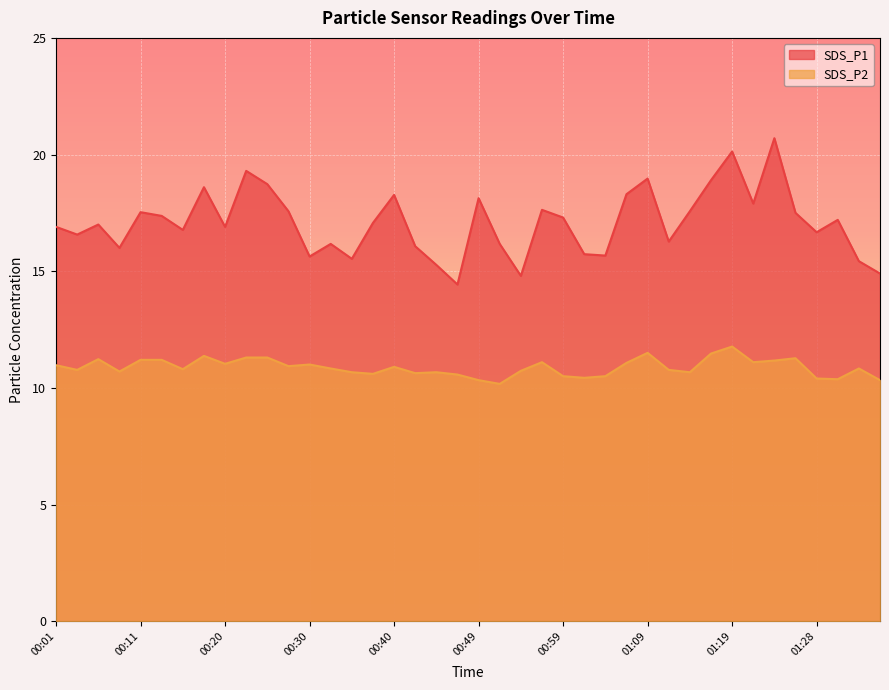

Which has a higher value, 00:40 or 00:37?

00:40